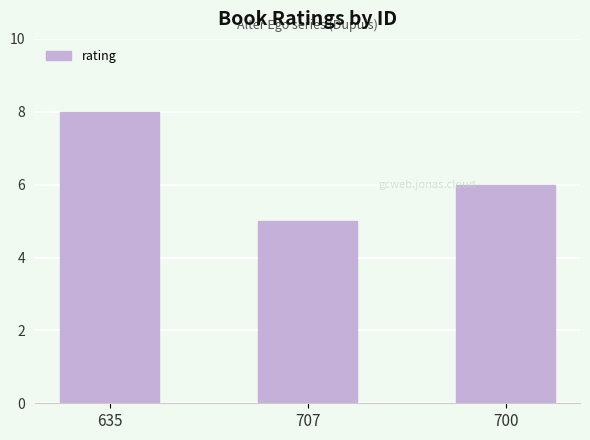

What is the difference between the maximum and second lowest values?

2